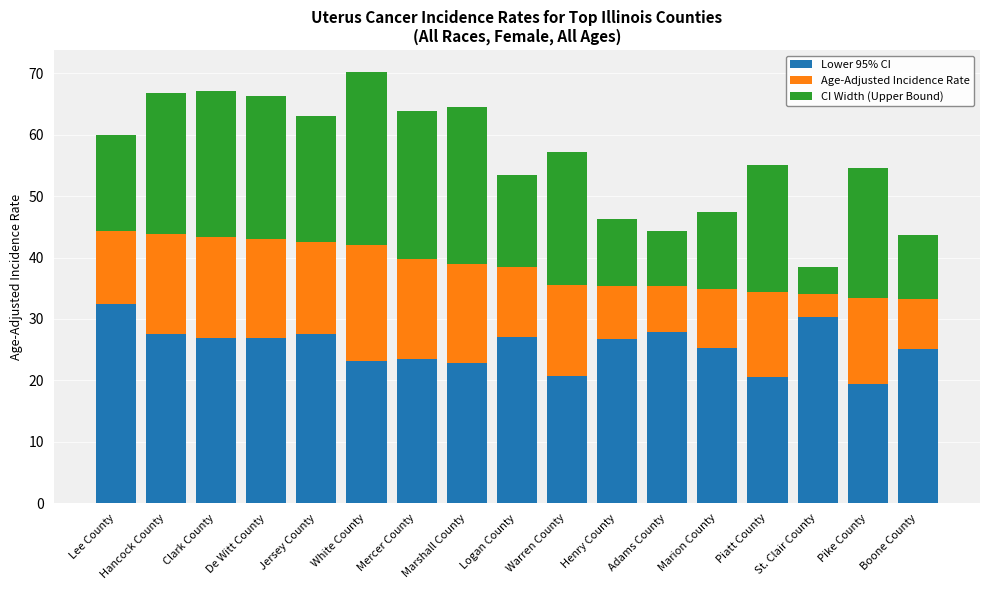

What value does the Lower 95% CI series have at St. Clair County?

30.3